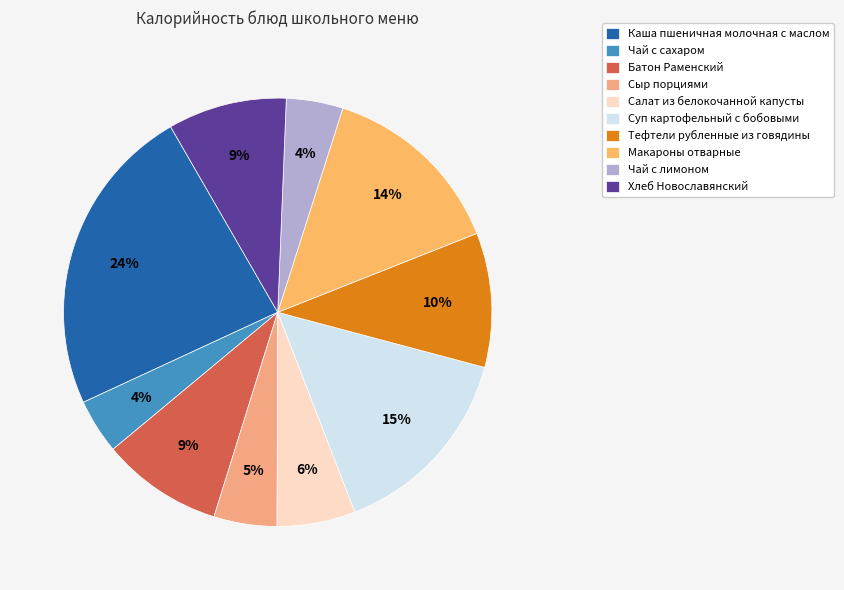

Which has a higher value, Батон Раменский or Салат из белокочанной капусты?

Батон Раменский